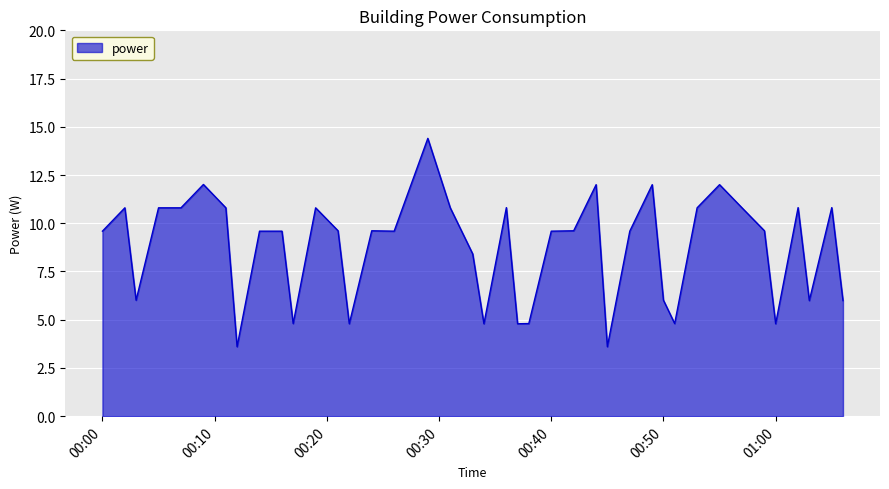

What is the smallest value displayed?

3.6